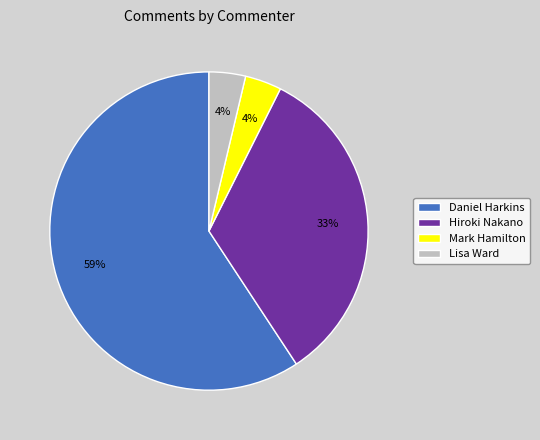

Is it true that Daniel Harkins is 69% of the pie?

False